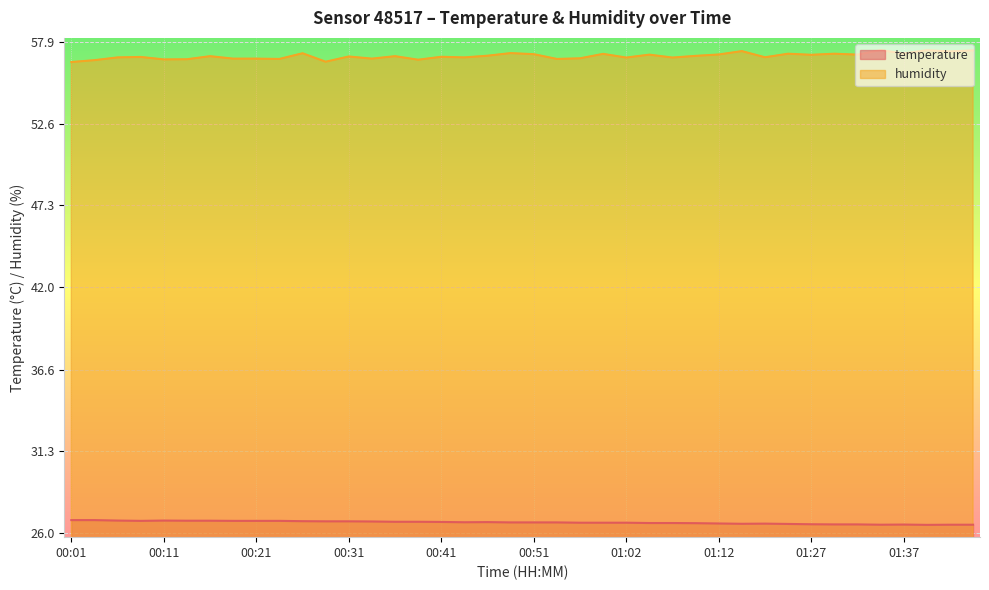

What are all the series names shown in the legend?

temperature, humidity